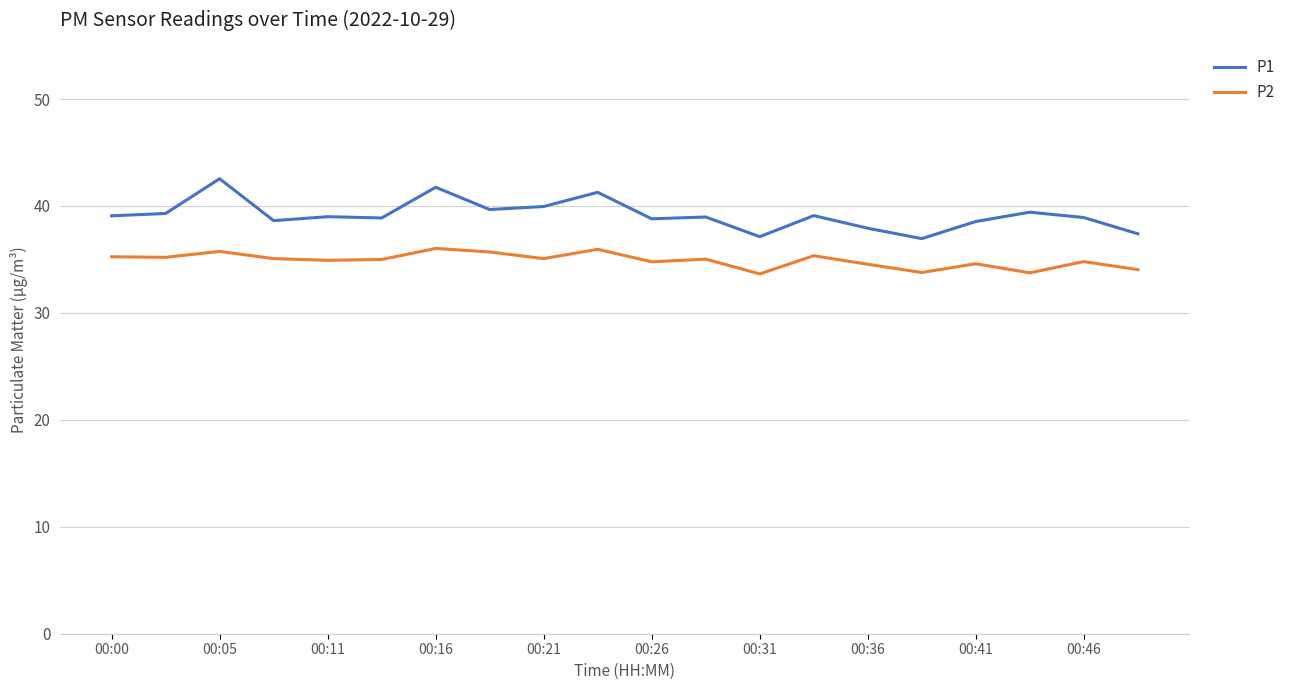

What is the difference between the maximum and minimum values in the P2 series?

2.4